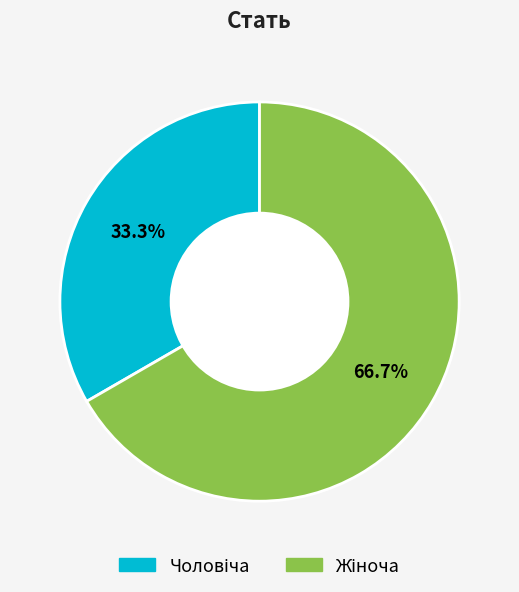

How many slices are in this pie chart?

2